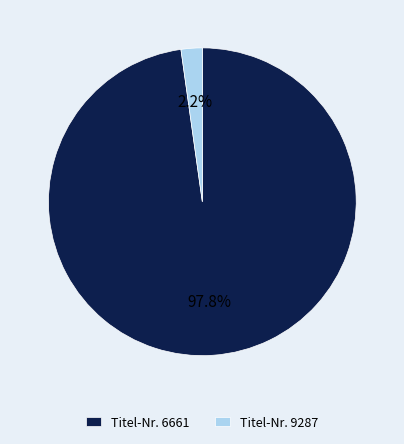

To the nearest percent, what is the average slice percentage?

50%